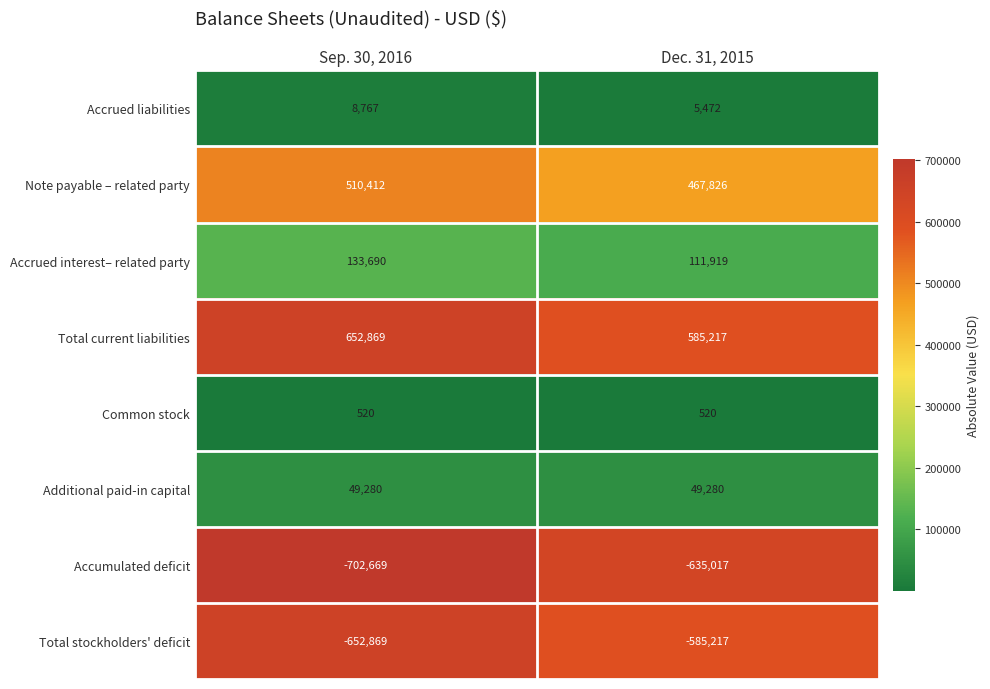

What is the sum of the Total current liabilities values at Dec. 31, 2015 and Sep. 30, 2016?

1238086